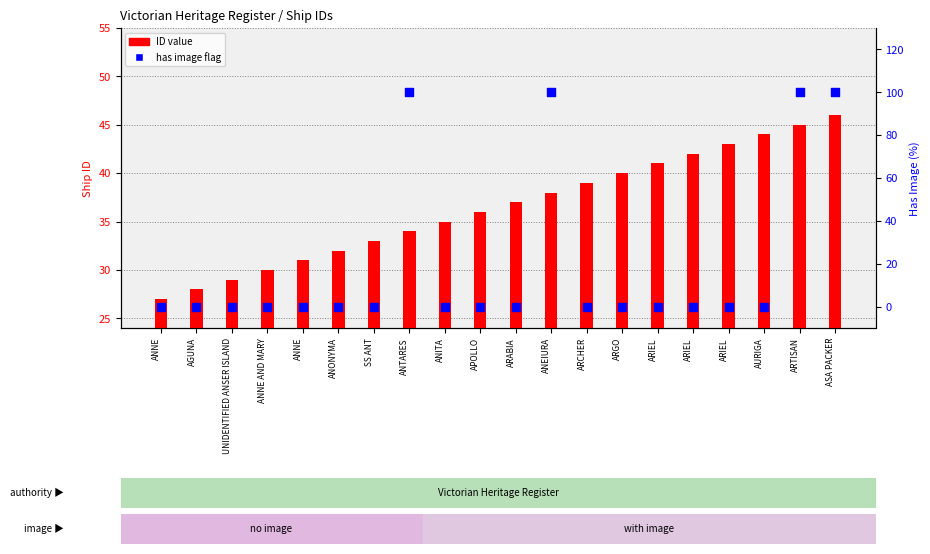

Which series reaches the minimum Y coordinate?

has image (percentile)